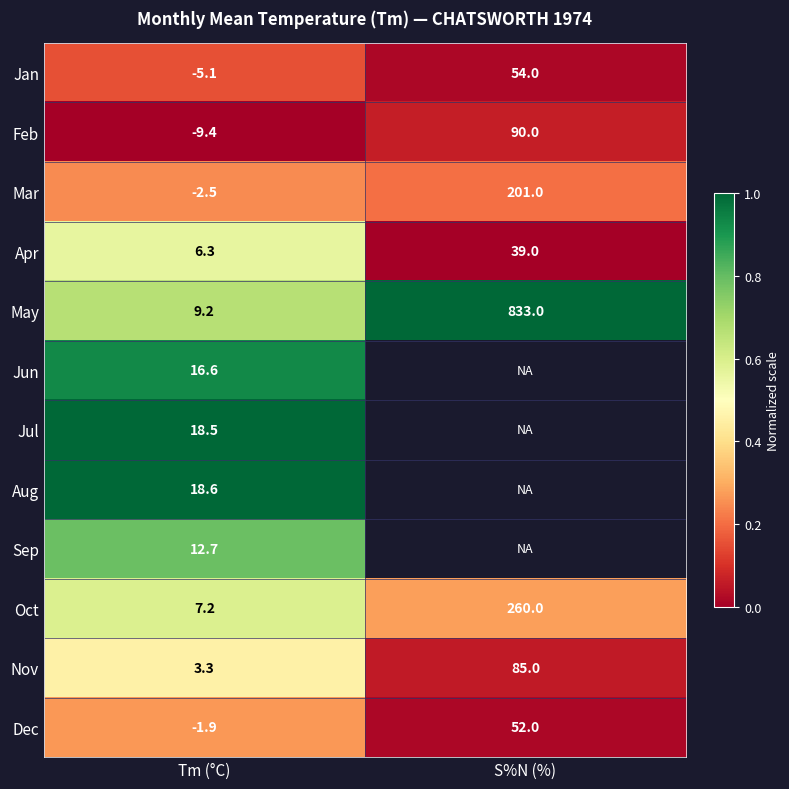

Is it true that Sep equals 0.4 at Tm (°C)?

False